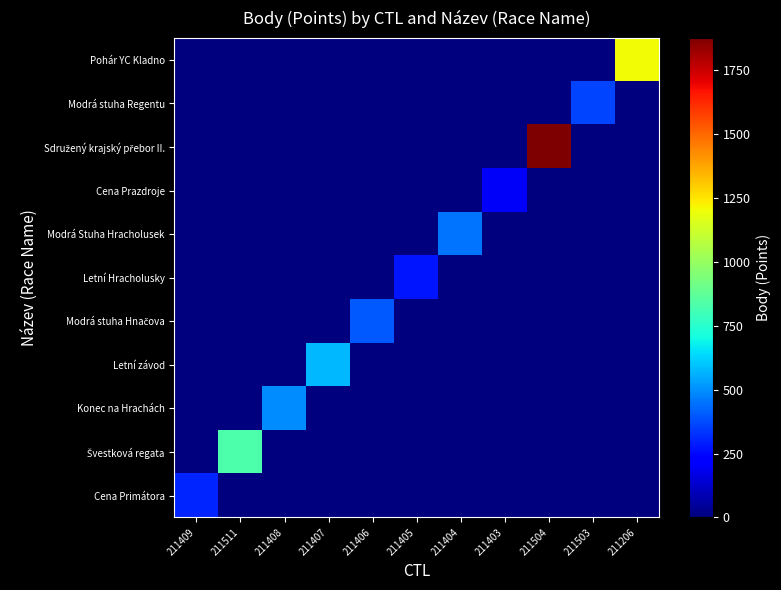

Rank the series at 211403 from highest to lowest value.

Cena Prazdroje, Cena Primátora, Švestková regata, Konec na Hrachách, Letní závod, Modrá stuha Hnačova, Letní Hracholusky, Modrá Stuha Hracholusek, Sdružený krajský přebor II., Modrá stuha Regentu, Pohár YC Kladno